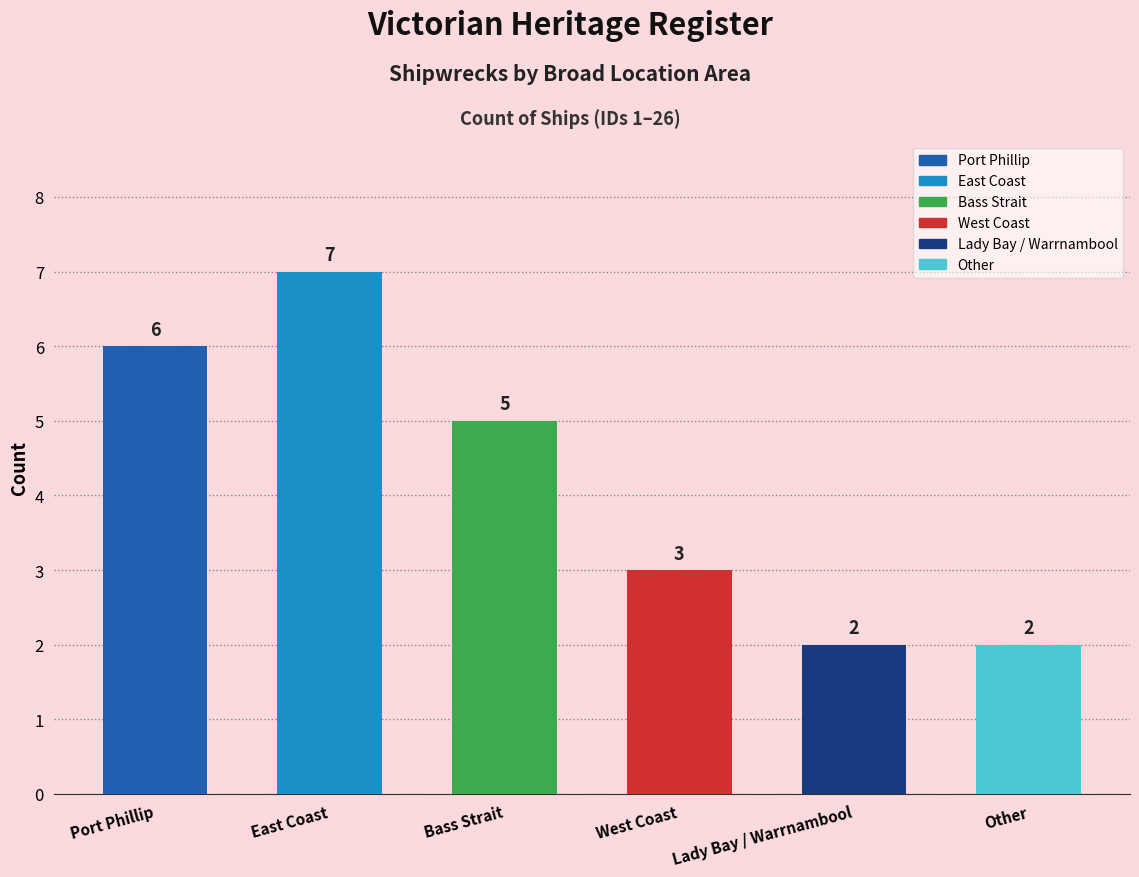

Where does the data first go above 5?

Port Phillip